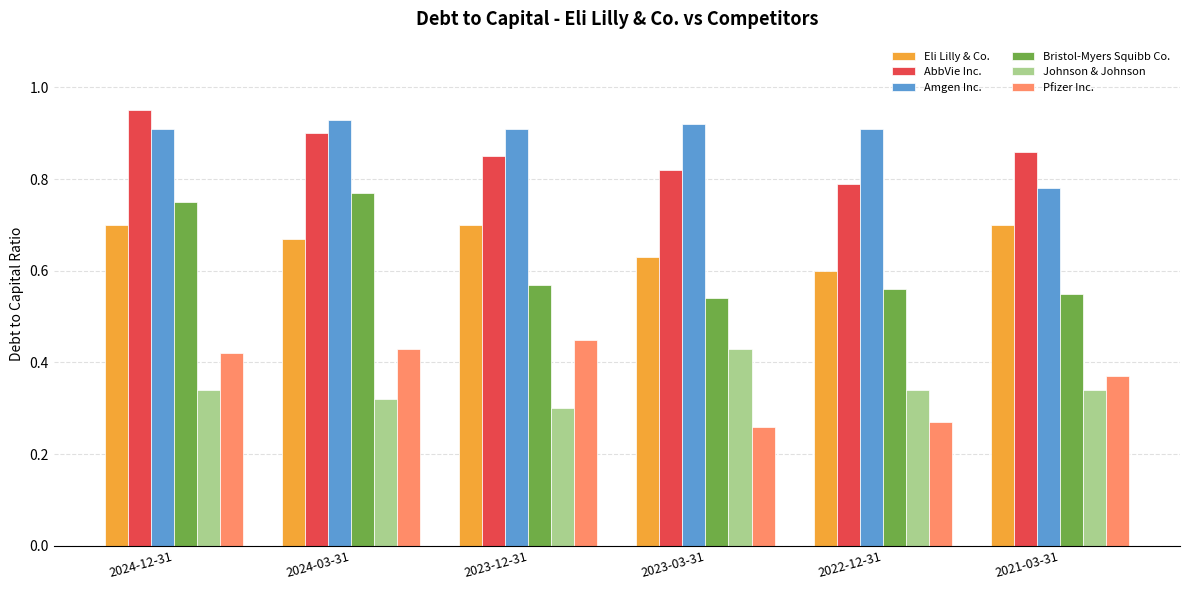

What are all the series names shown in the legend?

Eli Lilly & Co., AbbVie Inc., Amgen Inc., Bristol-Myers Squibb Co., Johnson & Johnson, Pfizer Inc.